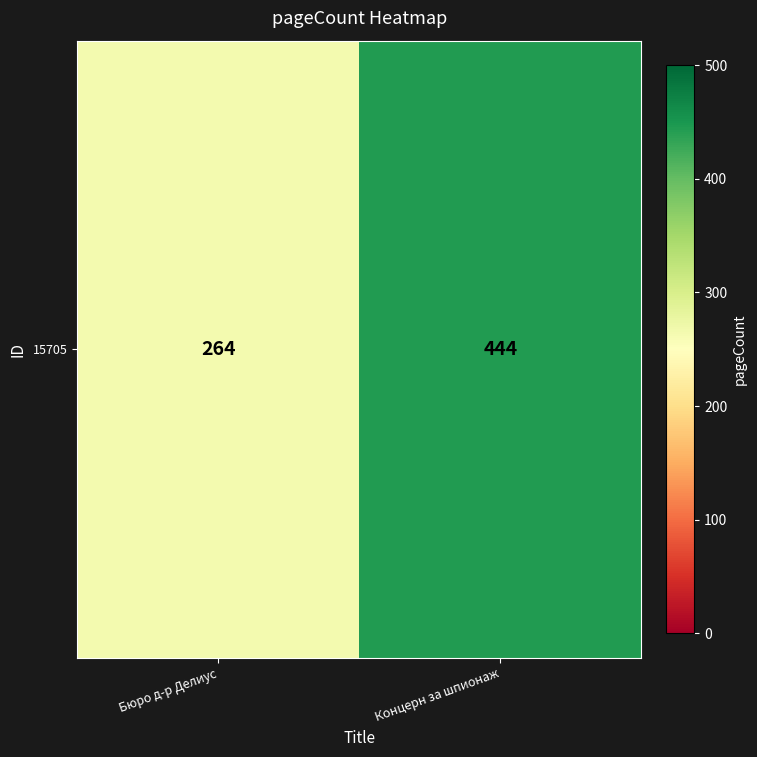

List the labels in order of value, smallest first.

Бюро д-р Делиус, Концерн за шпионаж